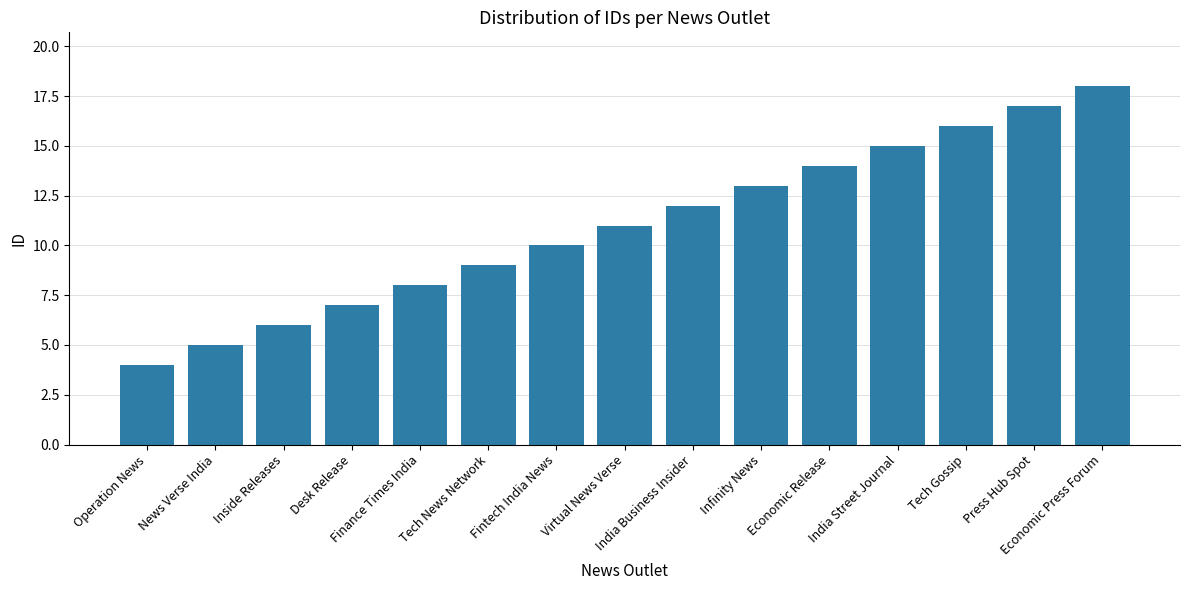

How many values are below 11?

7